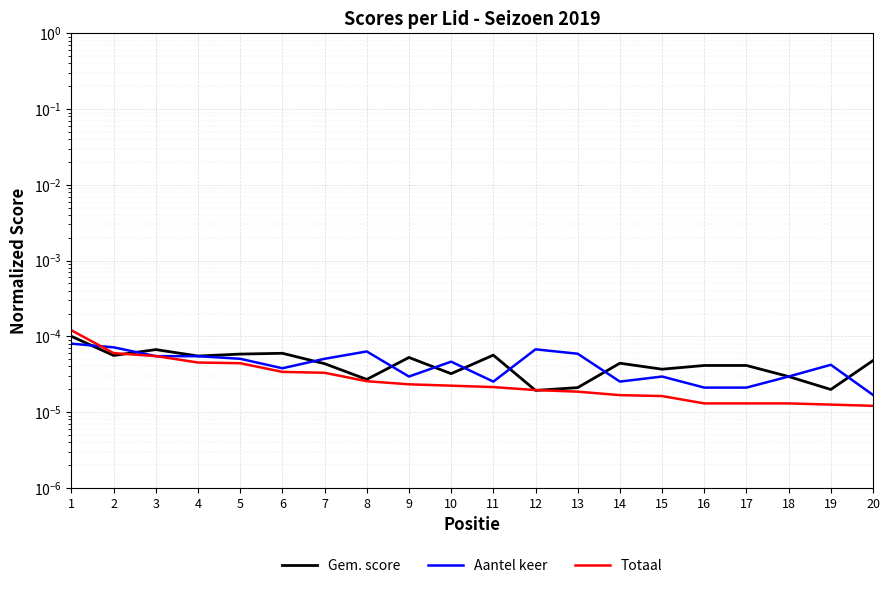

How many times do Aantel keer and Gem. score cross each other?

10